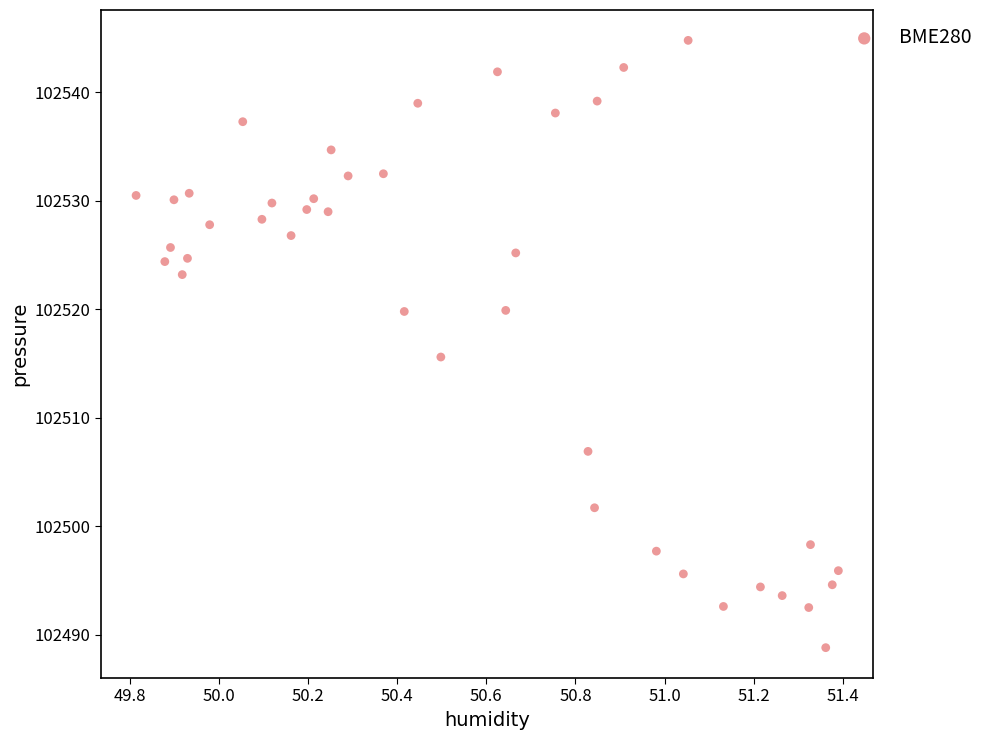

What is the range of Y values (max minus min)?

56.0